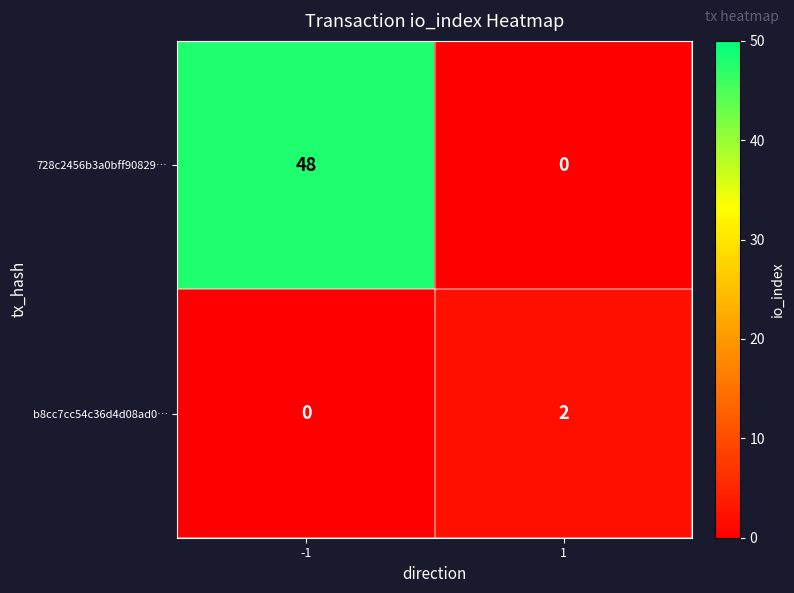

List the labels in order of 728c2456b3a0bff90829… value, smallest first.

1, -1